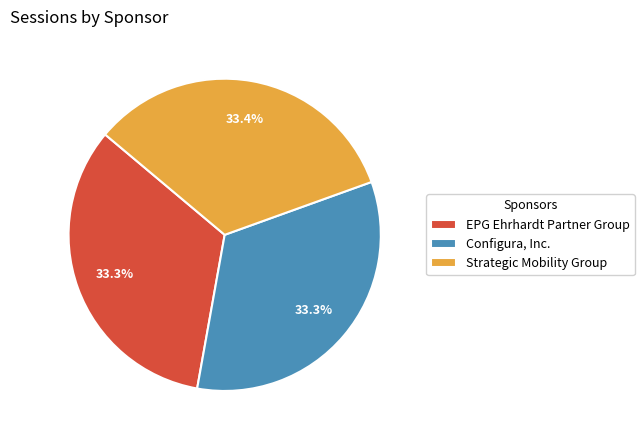

Is there any slice that represents more than half of the pie?

No